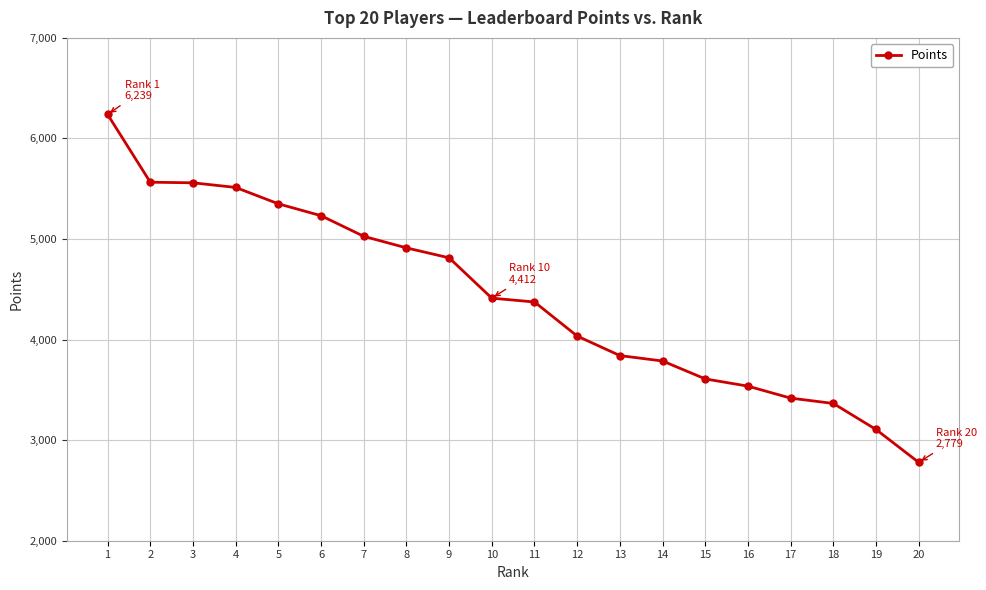

What is the difference between the maximum and minimum values?

3460